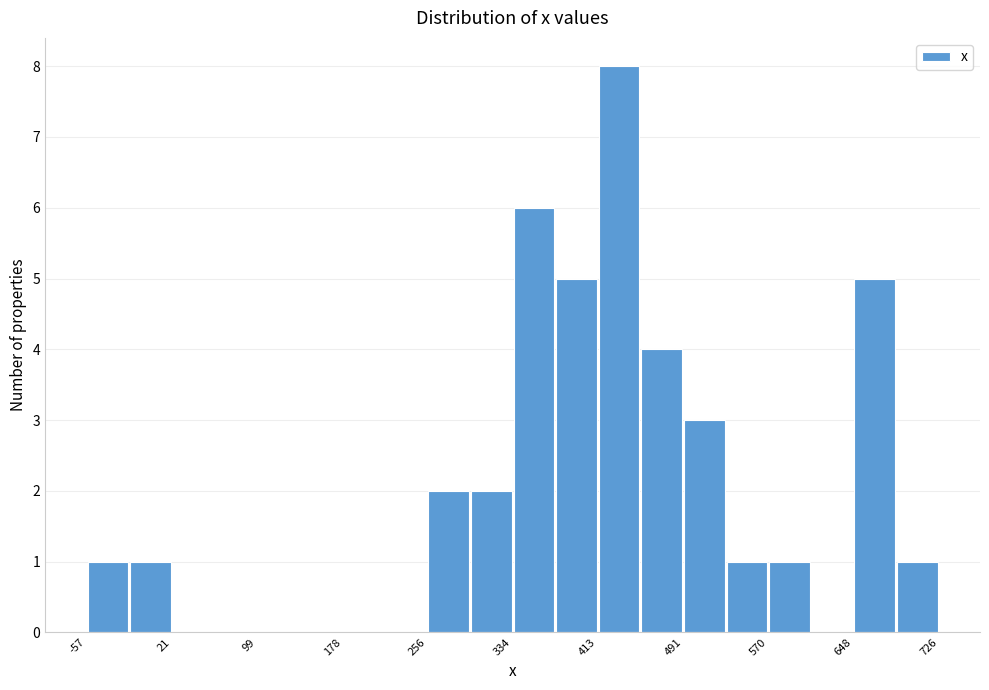

Around what value on the x-axis is the tallest bar? Give the approximate position of its centre, as read against the axis.

430